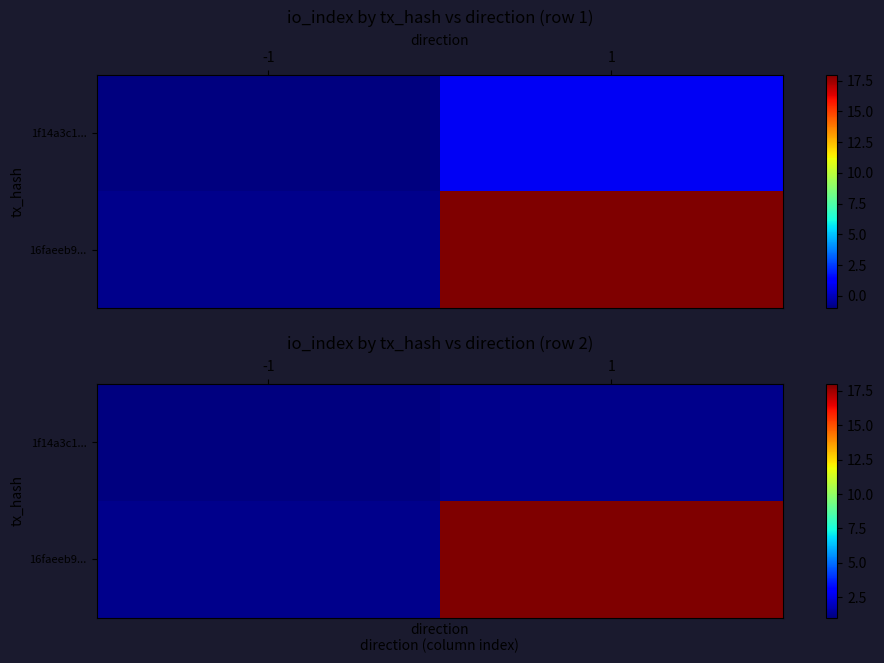

List the series in order of their peak value, lowest first.

1f14a3c1..., 16faeeb9...